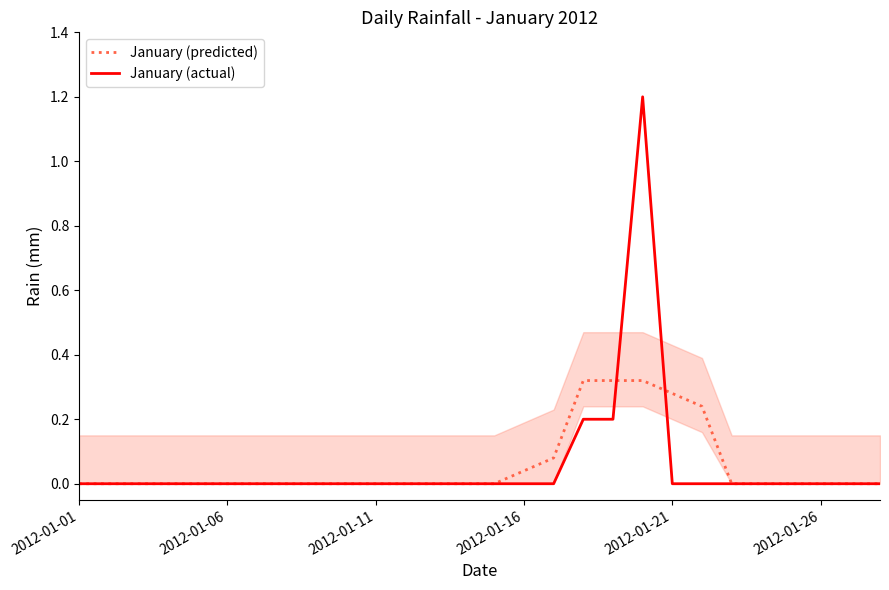

Is the value of January (predicted) at 10 greater than the value of January (actual) at 6?

No